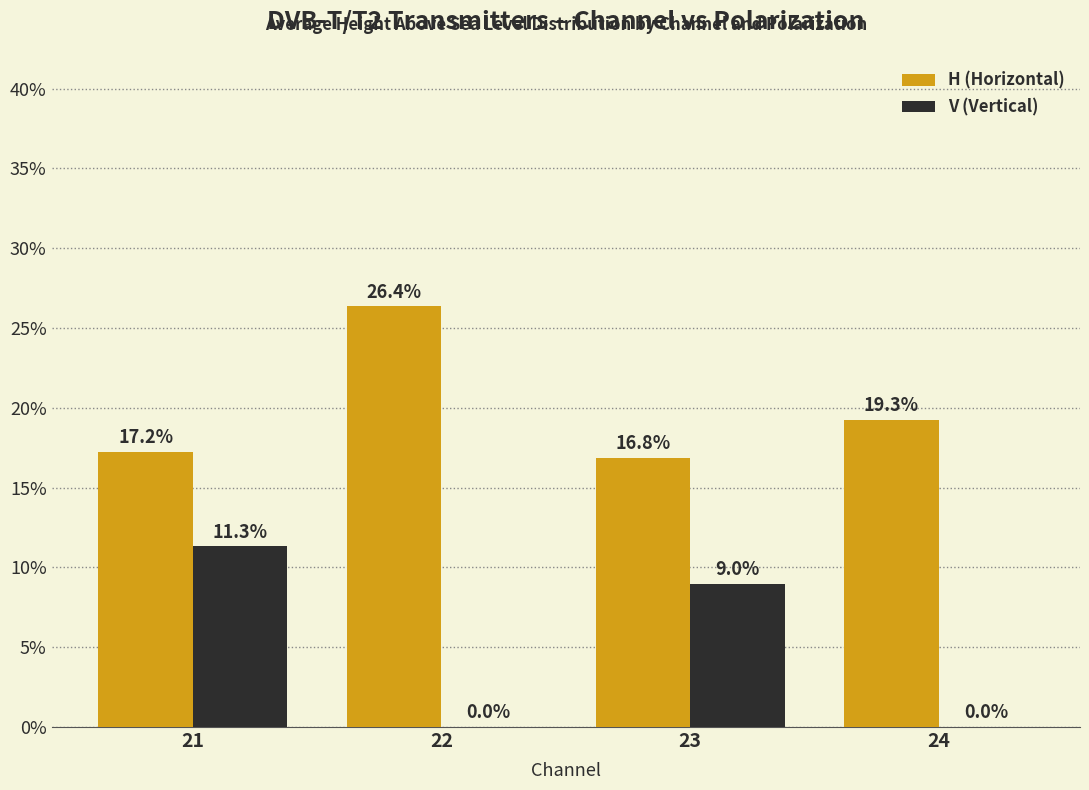

The V (Vertical) series shows 11.3 at 21. True or false?

True